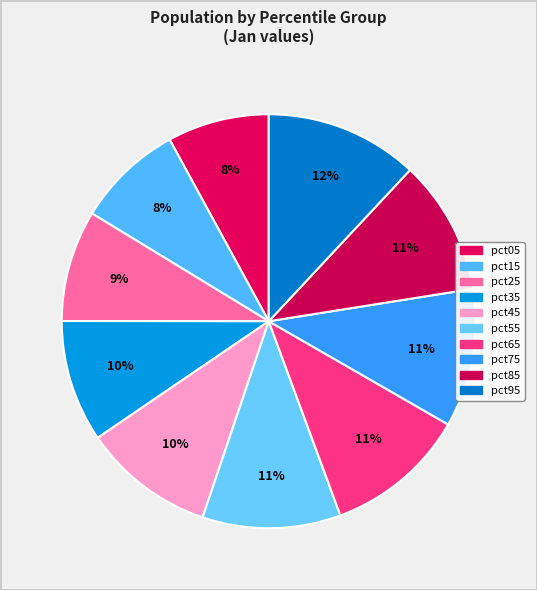

To the nearest percent, what is the difference between the pct05 and pct75 slice percentages?

3%